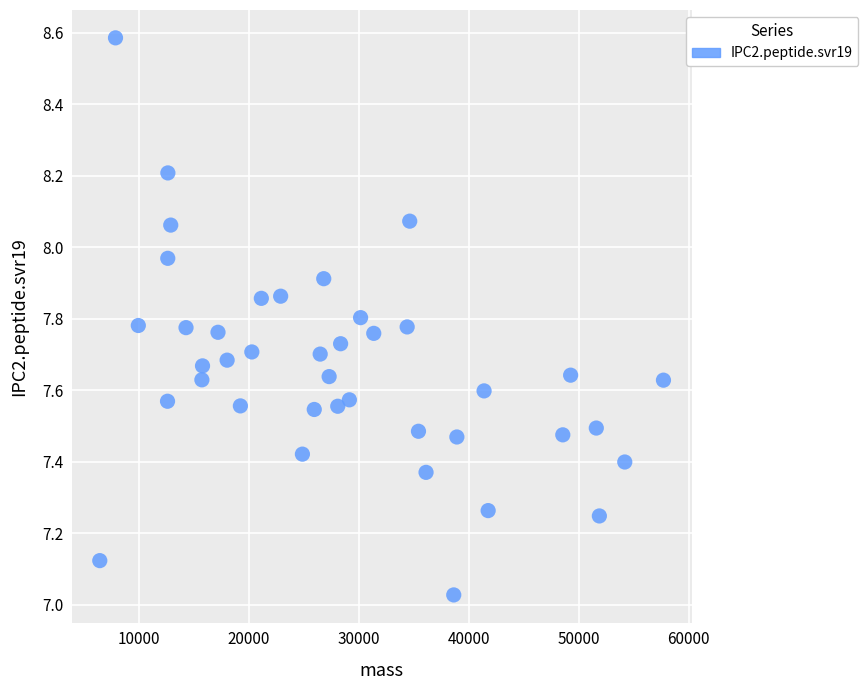

What is the range of Y values (max minus min)?

1.6